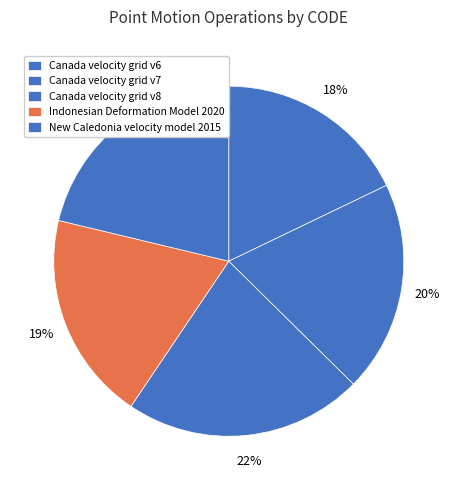

Rank the categories by value from lowest to highest.

Canada velocity grid v6, Indonesian Deformation Model 2020, Canada velocity grid v7, New Caledonia velocity model 2015, Canada velocity grid v8